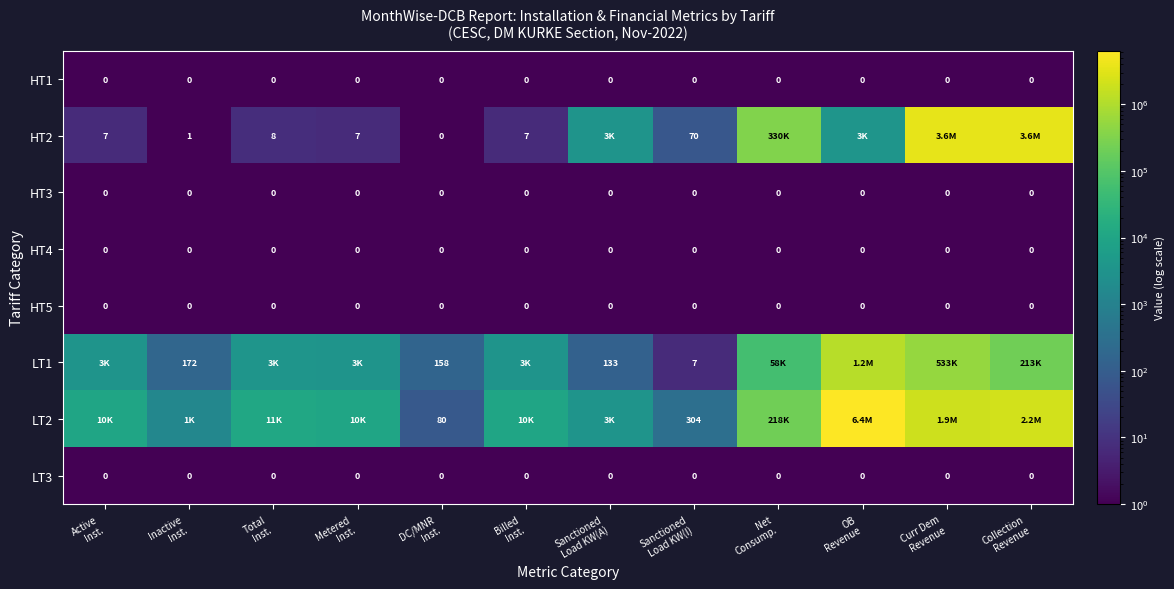

Is it true that HT1 equals 0.1 at Net Consump.?

False